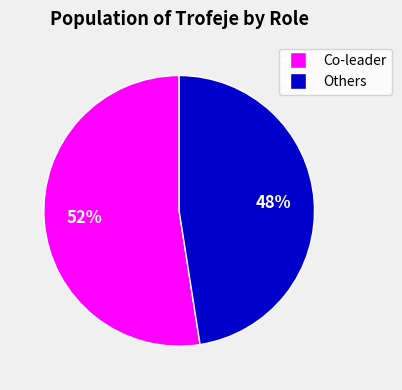

Is there any slice that represents more than half of the pie?

Yes